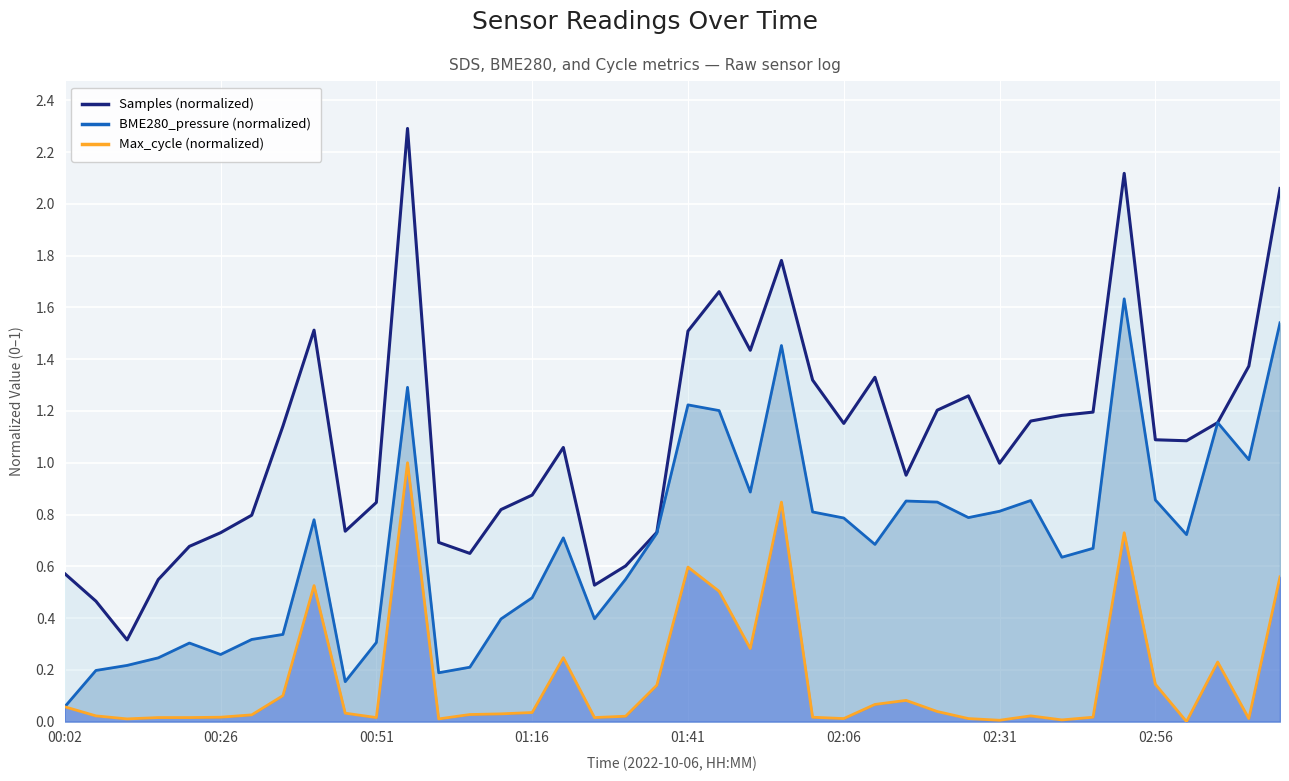

The BME280_pressure (normalized) series shows 0.3 at 00:51. True or false?

True